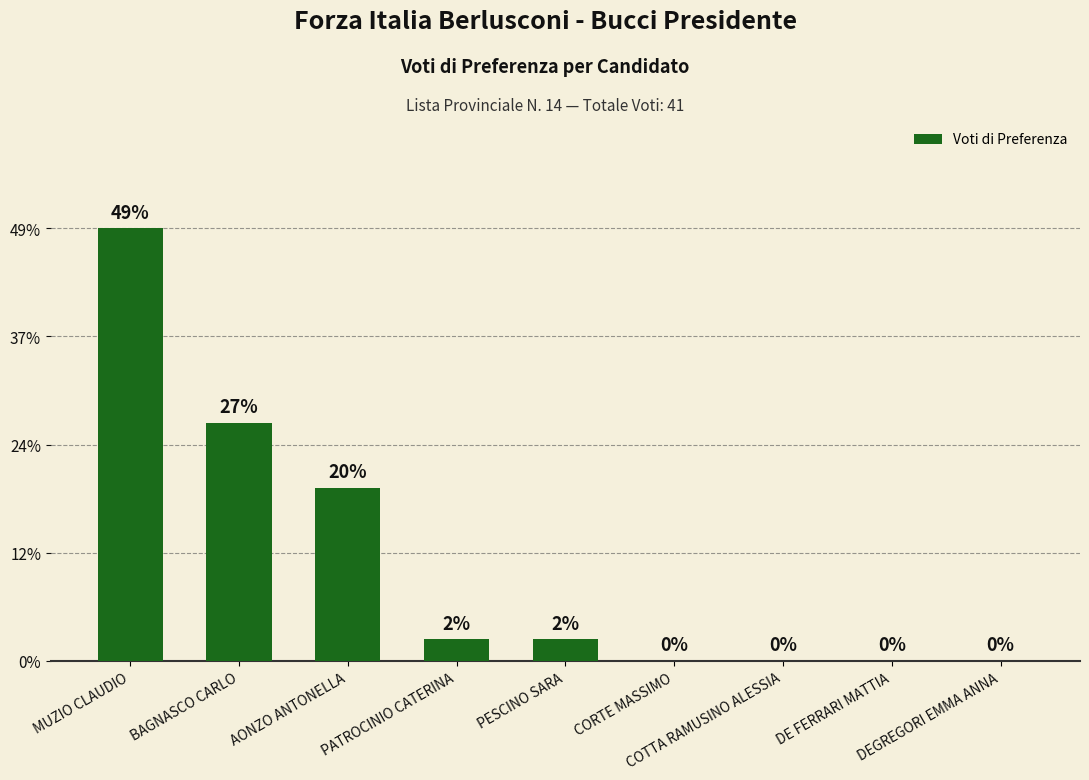

Are the bars horizontal?

No